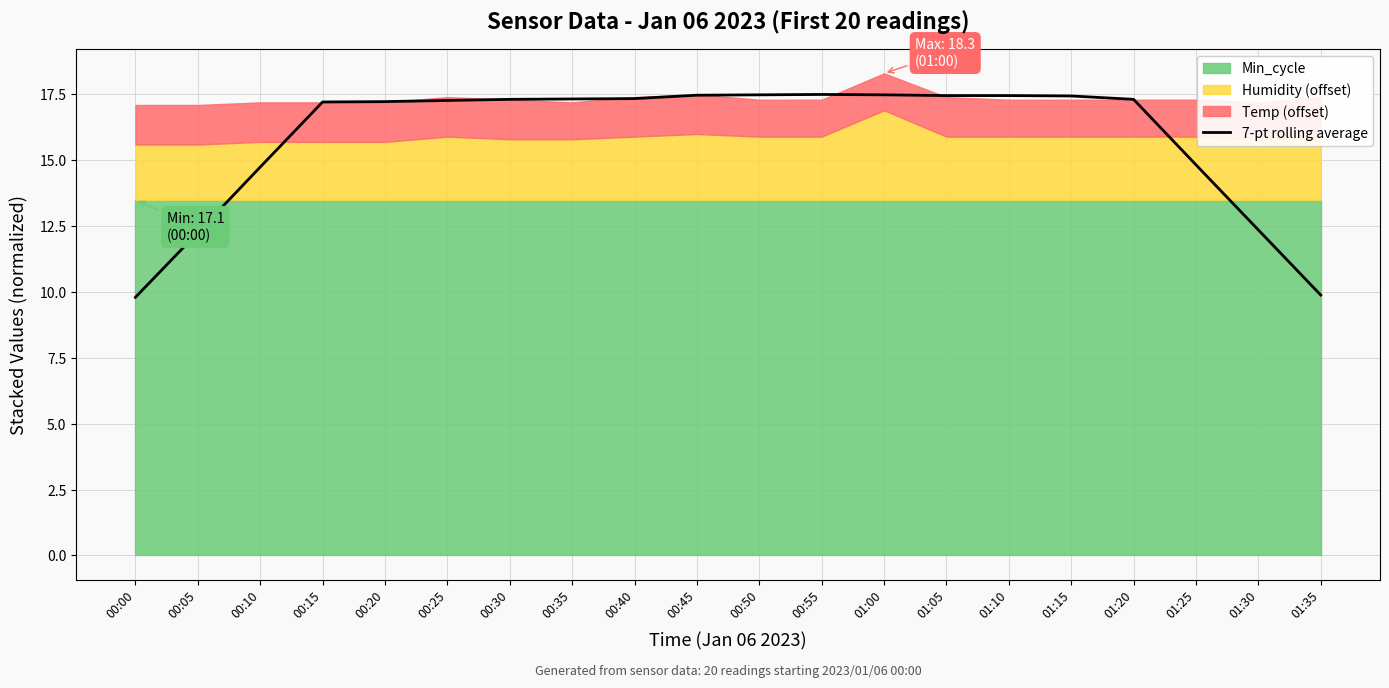

True or false: the data shows 17.5 at 01:05.

True